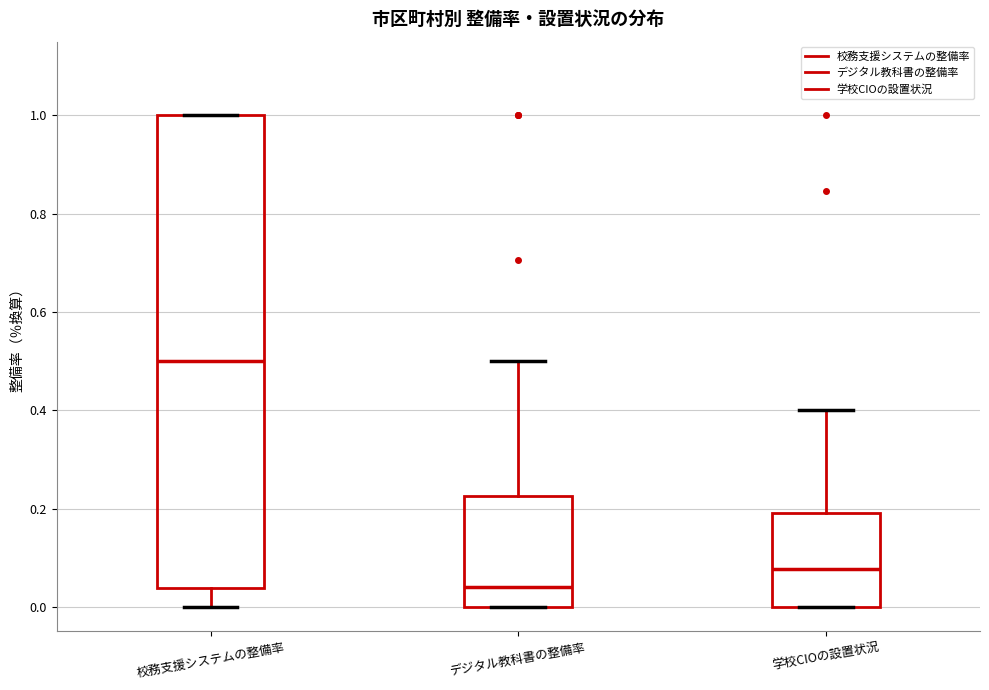

Which box has the highest median line?

校務支援システムの整備率